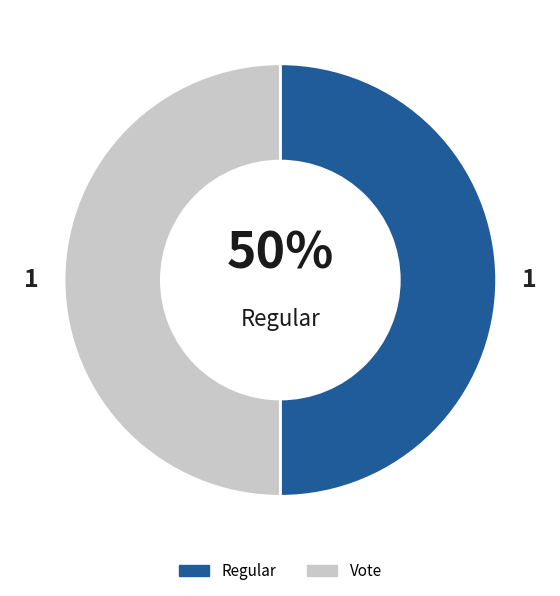

Approximately how many times larger is the value at Regular compared to Vote?

1.0